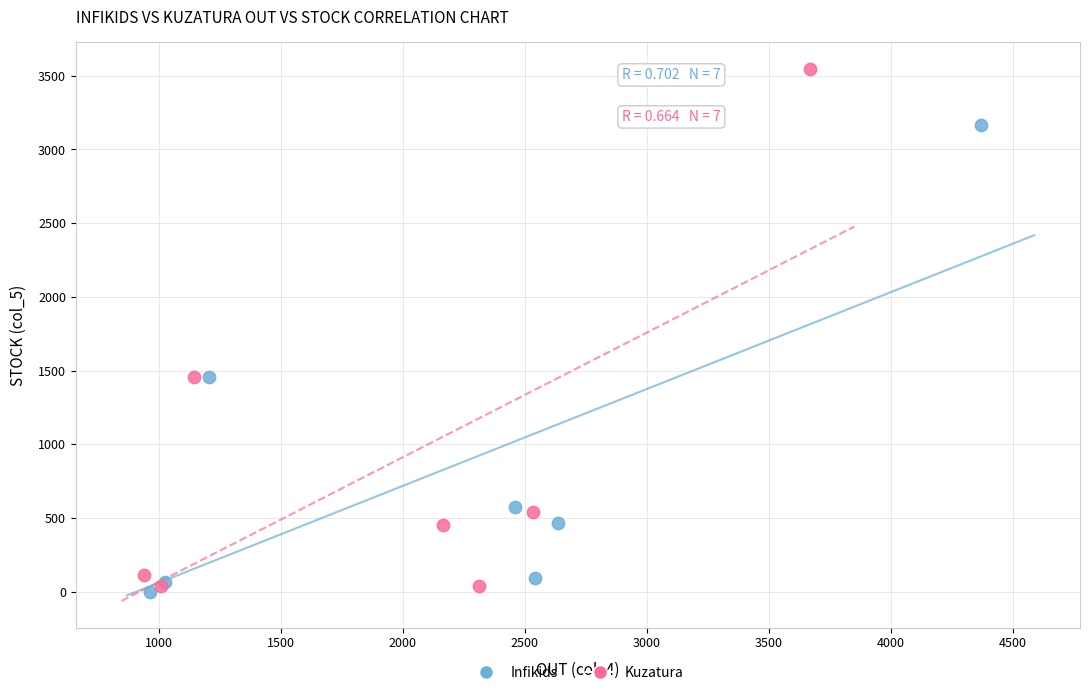

Which series reaches the maximum Y coordinate?

Kuzatura